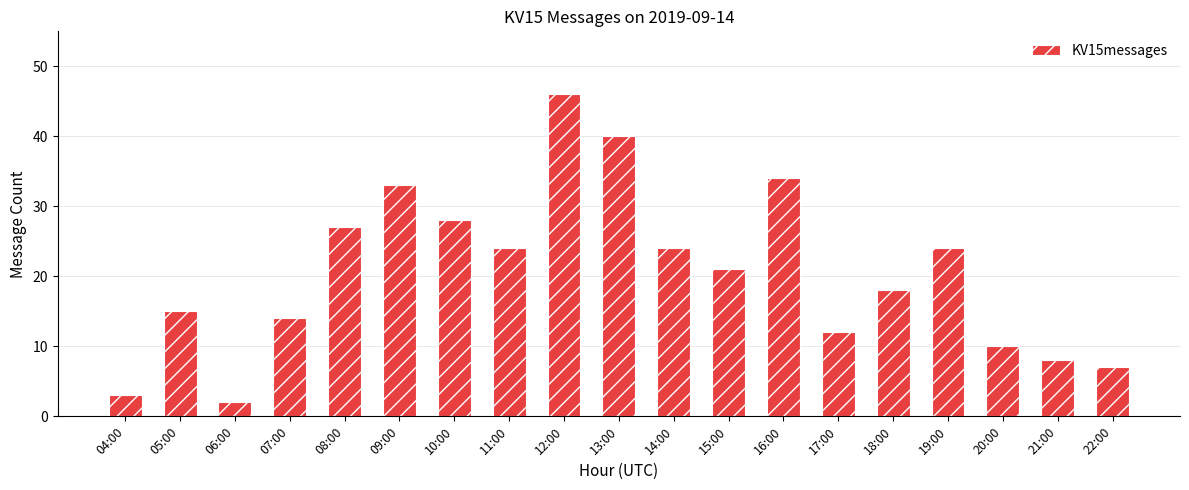

The value at 12:00 is 46. True or false?

True